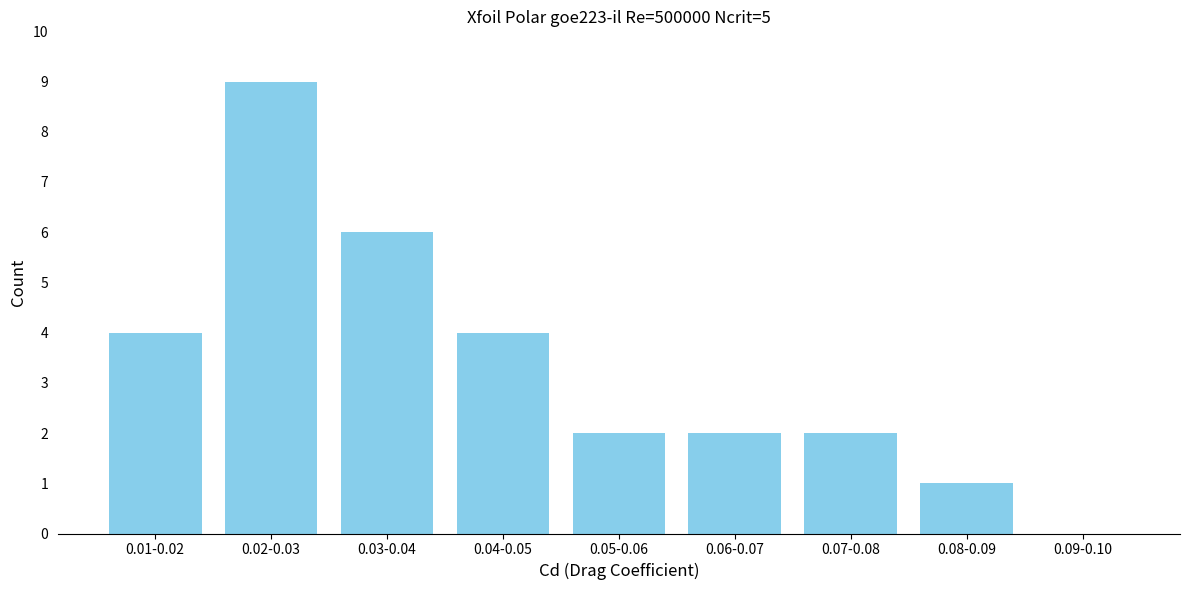

Reading left to right, what are all the values shown in this chart?

0.01-0.02=4	0.02-0.03=9	0.03-0.04=6	0.04-0.05=4	0.05-0.06=2	0.06-0.07=2	0.07-0.08=2	0.08-0.09=1	0.09-0.10=0